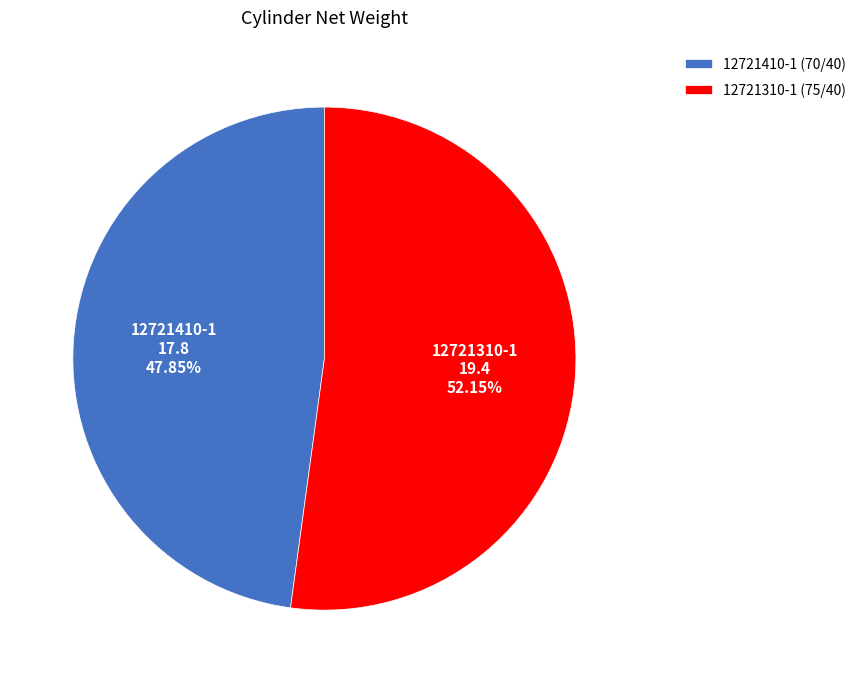

To the nearest percent, what is the combined percentage of 12721310-1 and 12721410-1?

100%